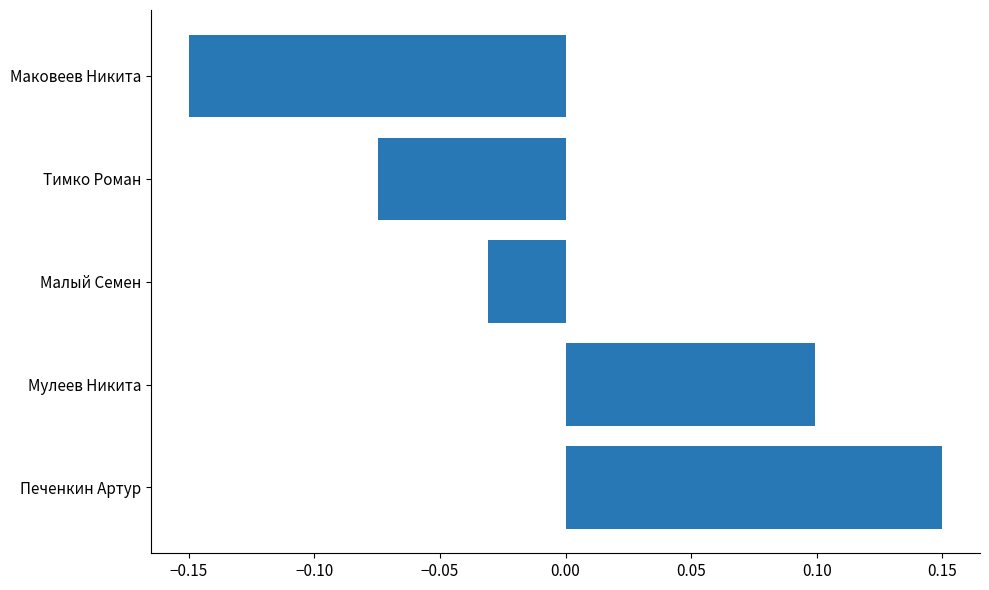

True or false: the data shows 0.1 at Мулеев Никита.

True